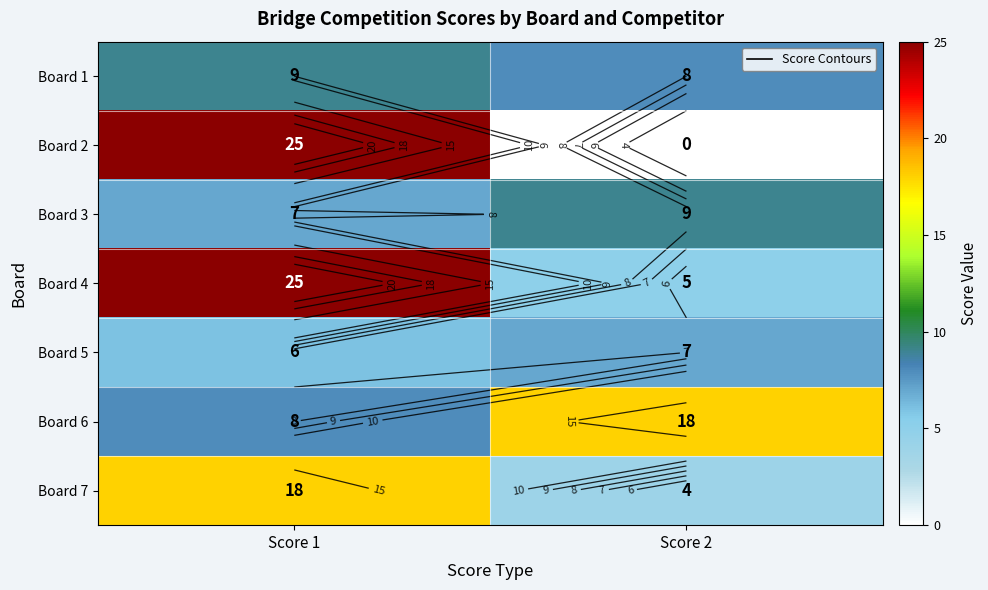

What is the difference between the maximum and minimum values in the Board 3 series?

2